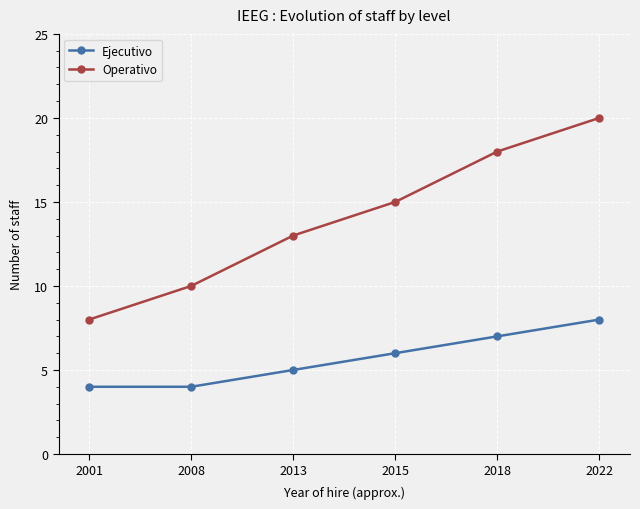

What is the difference between the Ejecutivo values at 2022 and 2013?

3